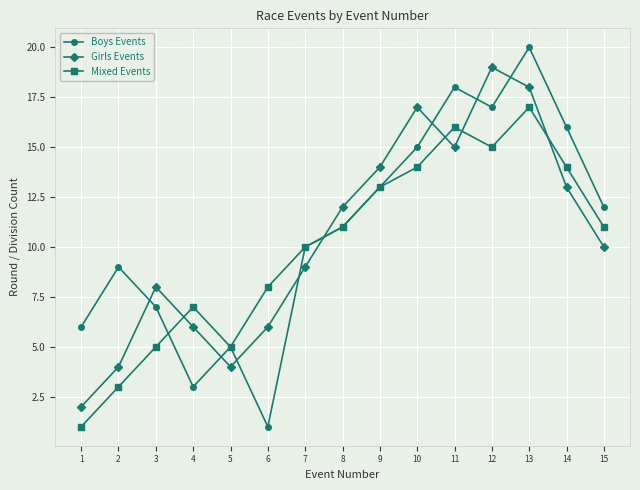

Which series has the widest spread of values?

Boys Events